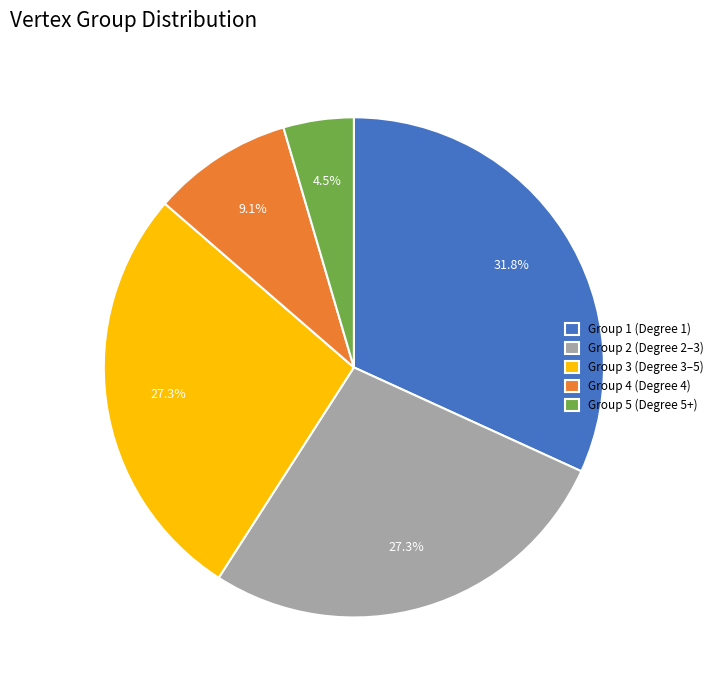

What percentage is NOT represented by Group 5 (Degree 5+)?

95.5%